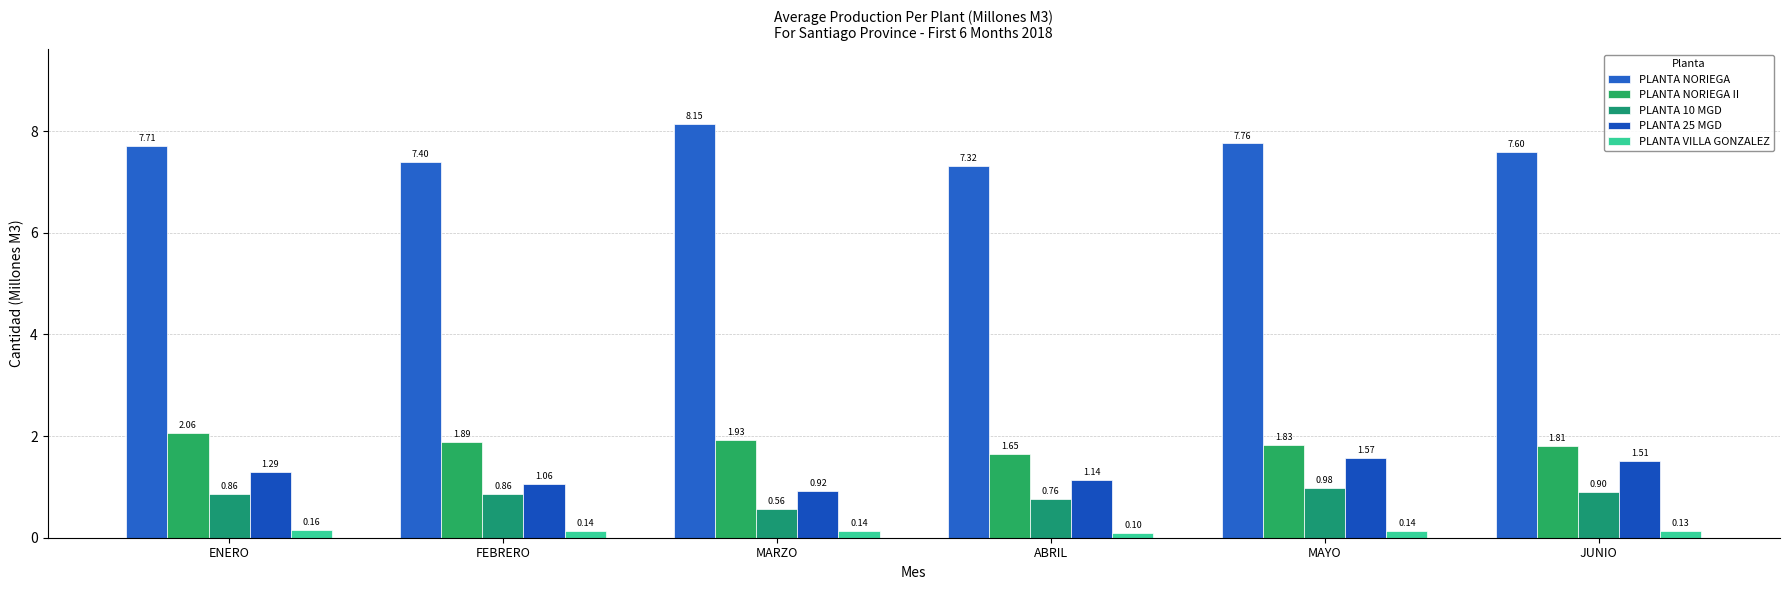

The PLANTA NORIEGA series shows 9.9 at FEBRERO. True or false?

False